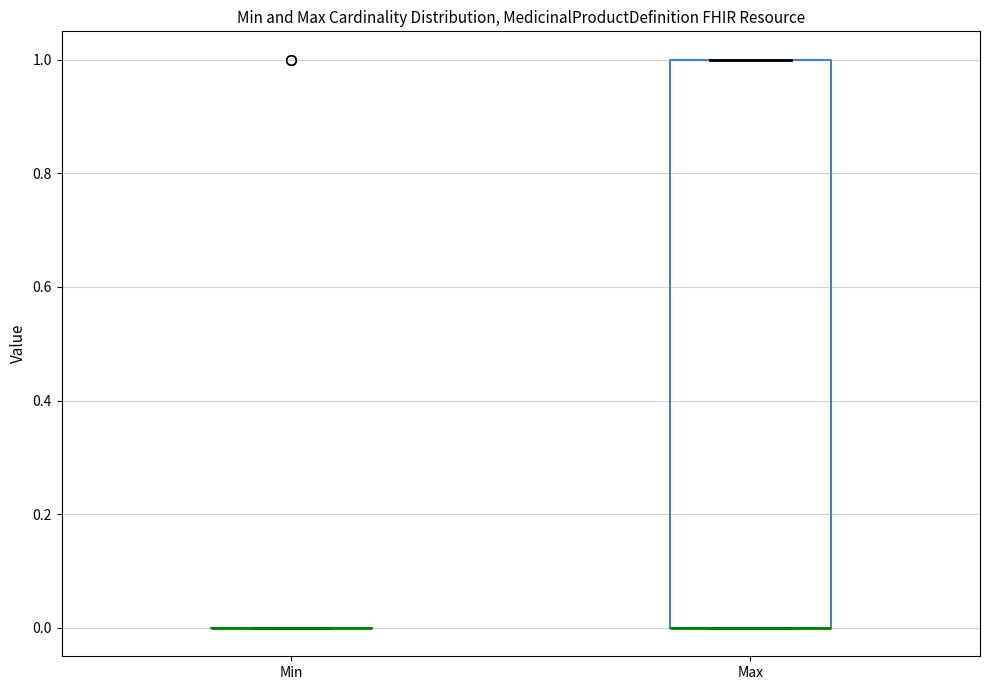

Reading left to right, read every box against the y-axis: the position of its median line, the range the box covers, and the ends of its whiskers. The values are not printed on the chart, so give them approximately, as read against the axis.

Min: box collapsed to a line at 0, whiskers 0 to 0
Max: median 0 (drawn on the box's lower edge), box 0 to 1, whiskers 0 to 1